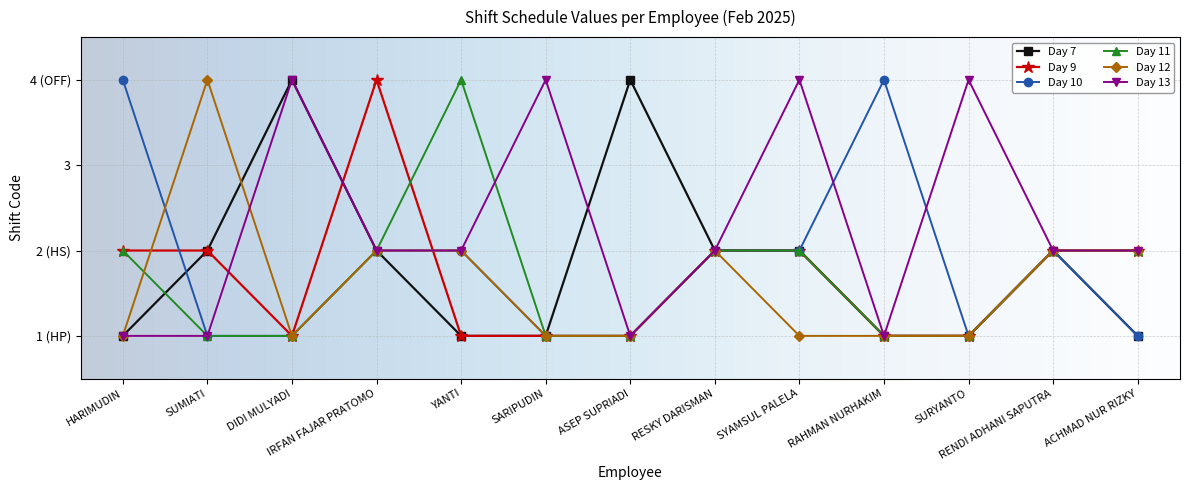

At which label is Day 10 closest to 2?

IRFAN FAJAR PRATOMO